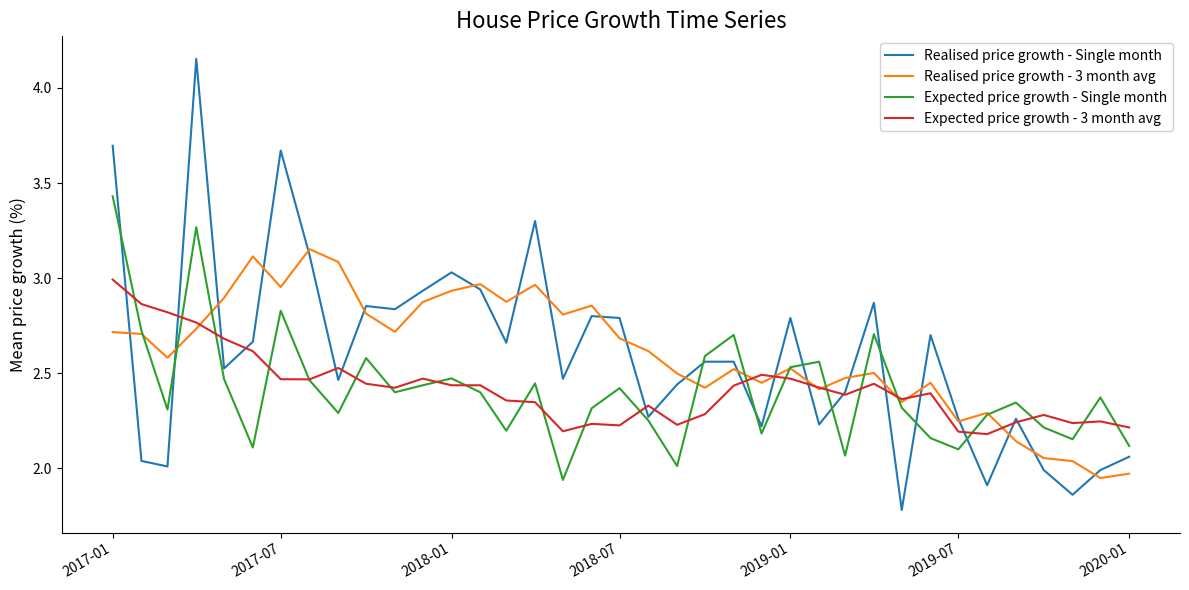

What is the minimum value shown in the chart?

1.8